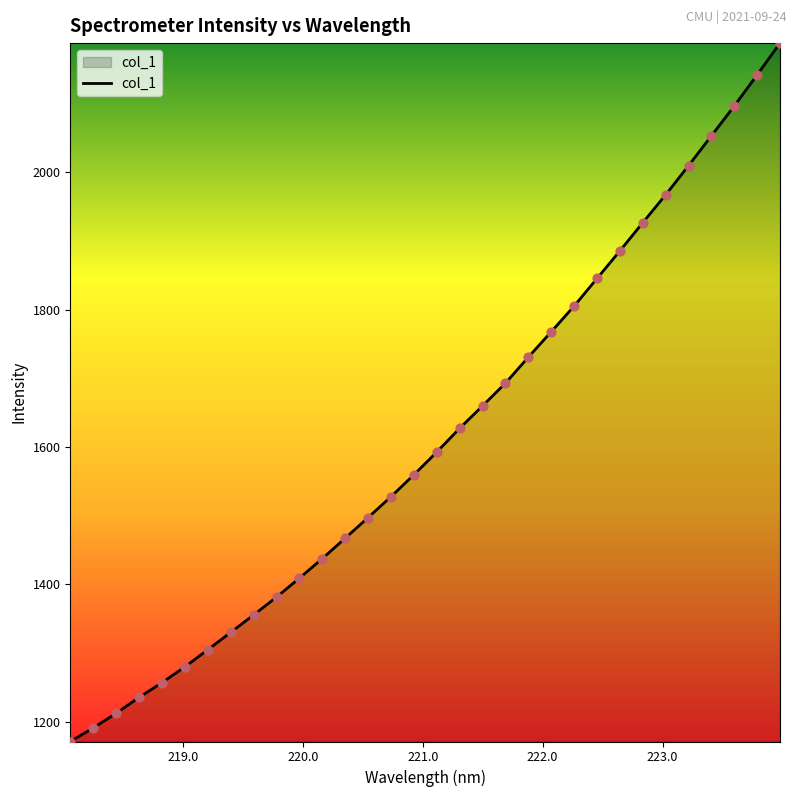

What is the minimum value shown in the chart?

1170.9